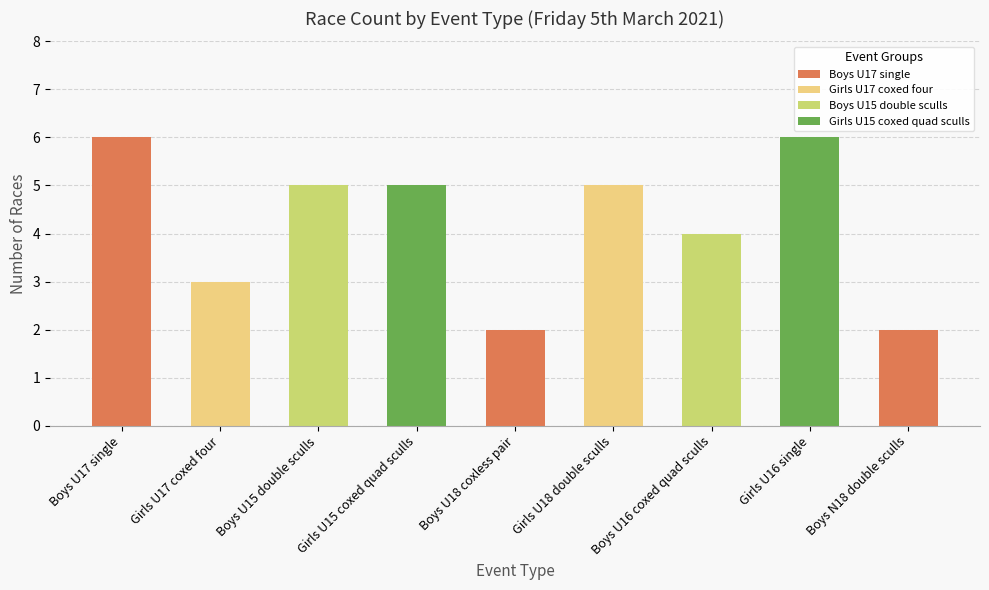

What position from the right is Boys U17 single?

9